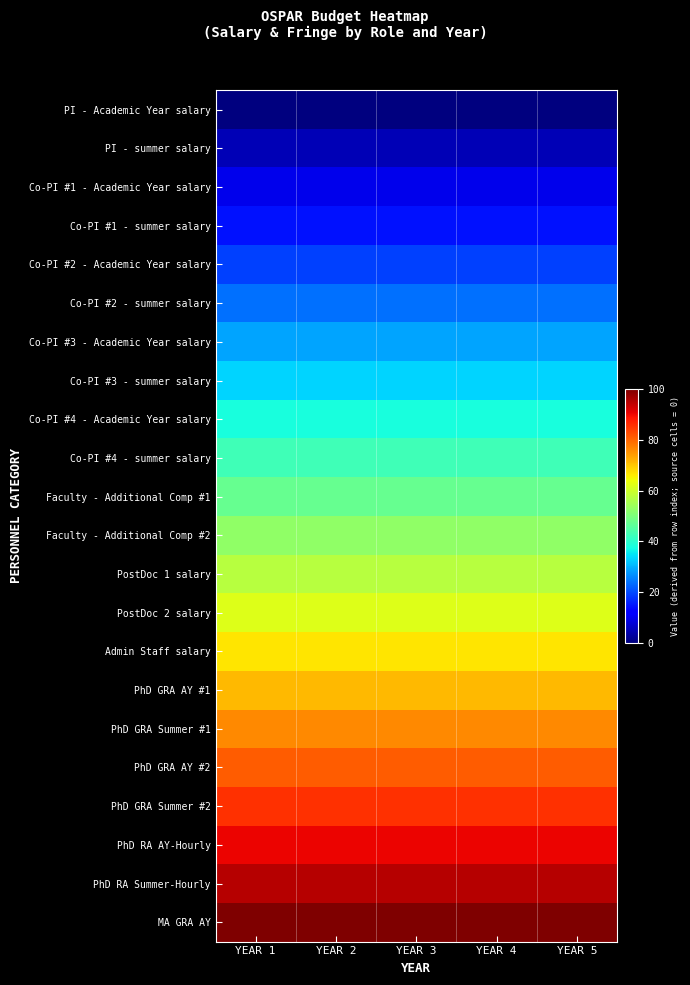

At how many categories does at least one series exceed 0?

5